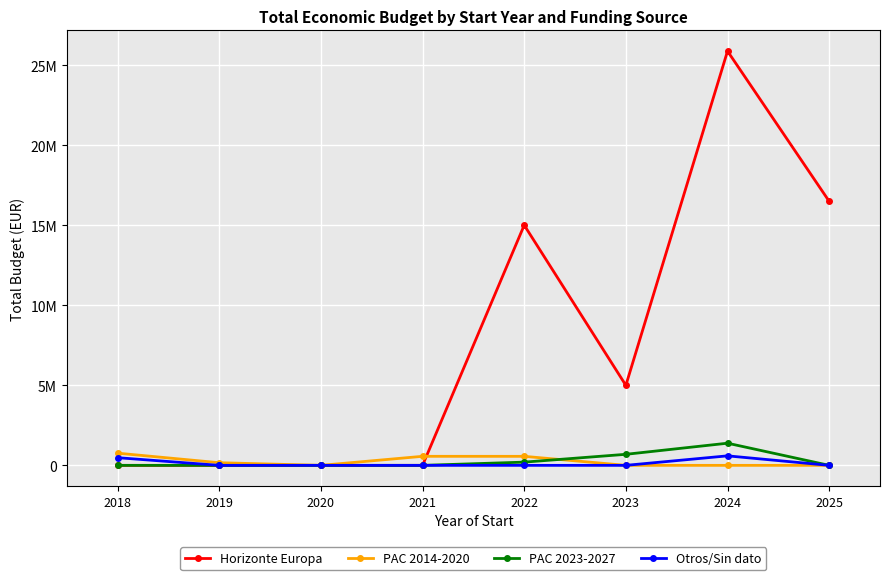

Which has a higher value, 2024 or 2018?

2024